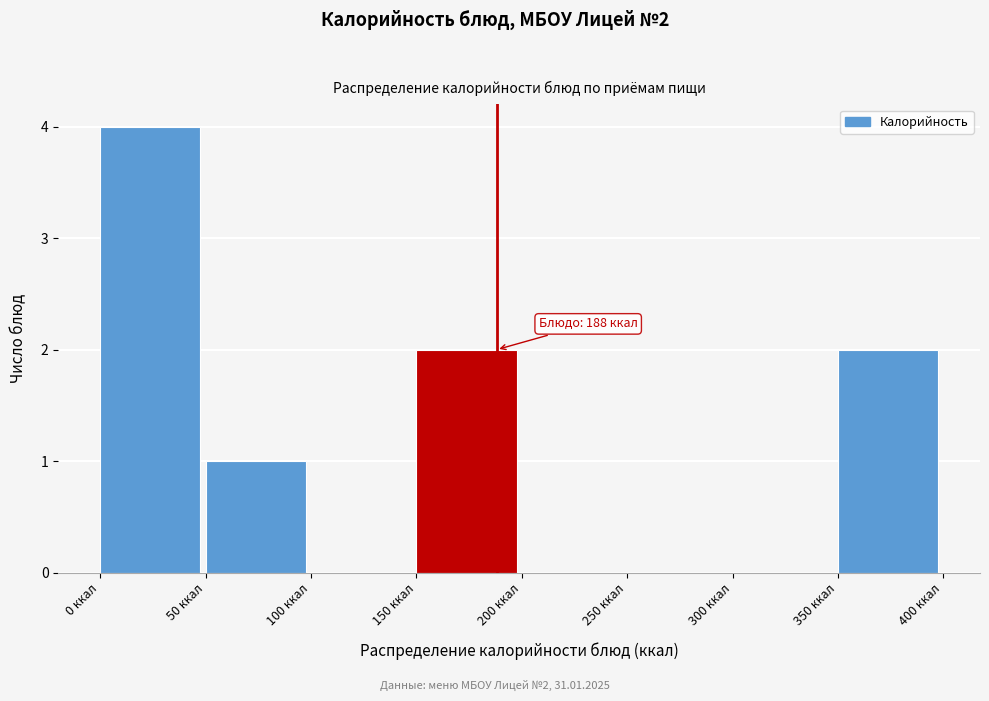

Over which range of the x-axis is the bar tallest?

0 to 50